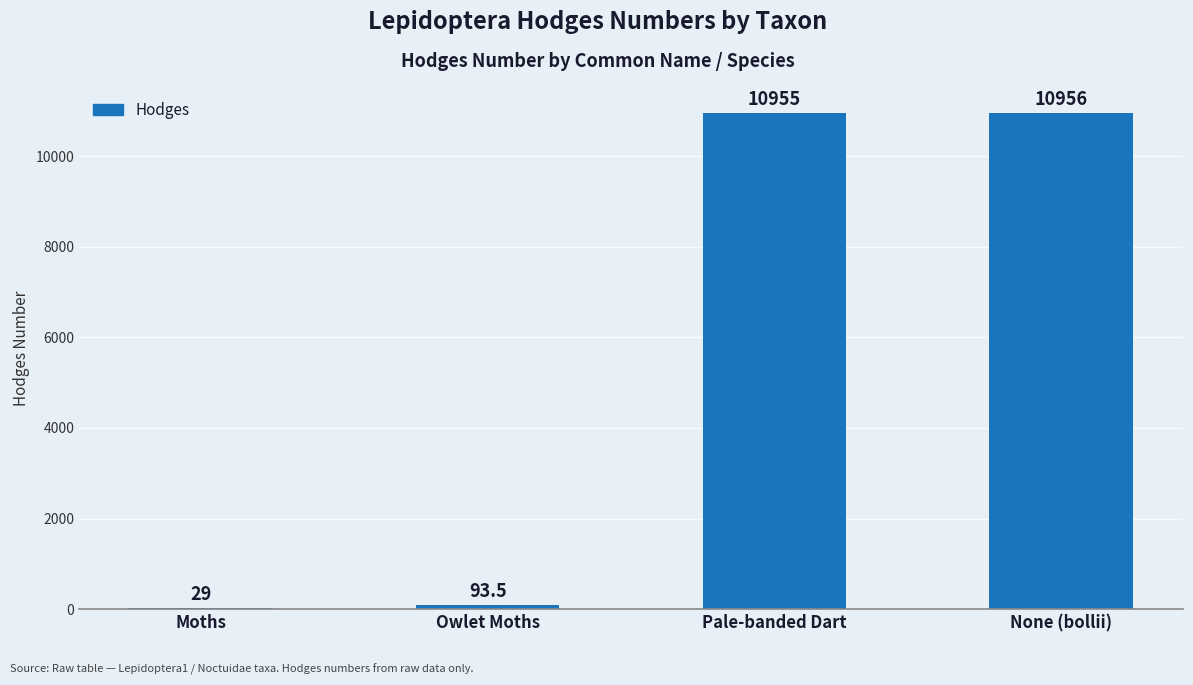

At which label is the value closest to 5492?

Owlet Moths